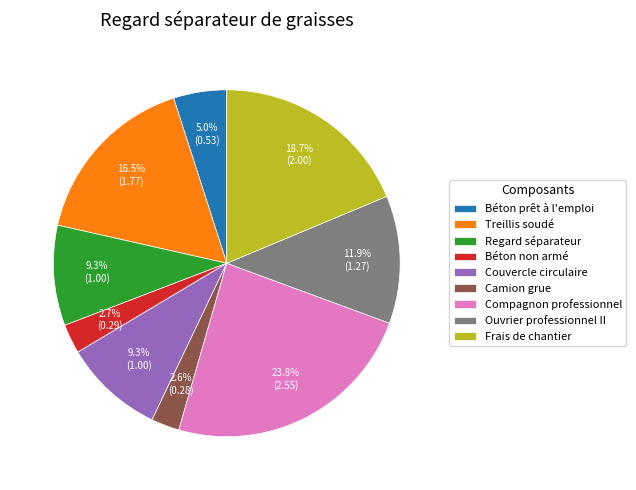

How many segments does this pie chart have?

9